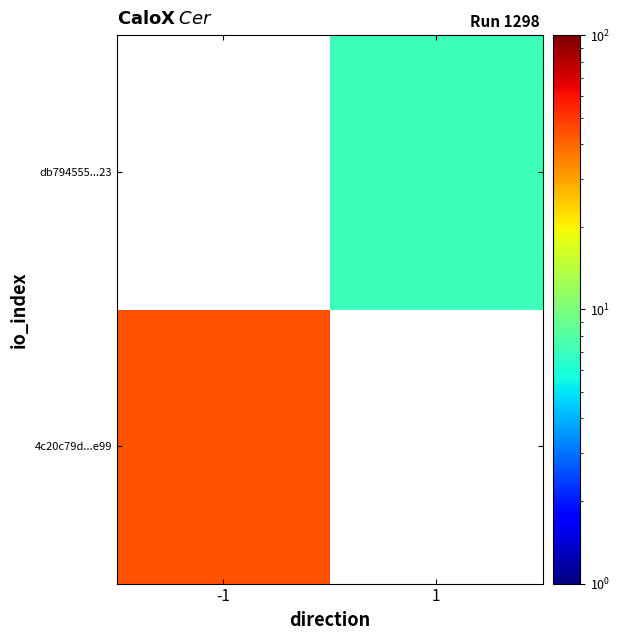

How many positive values does the 4c20c79d...e99 series have?

1